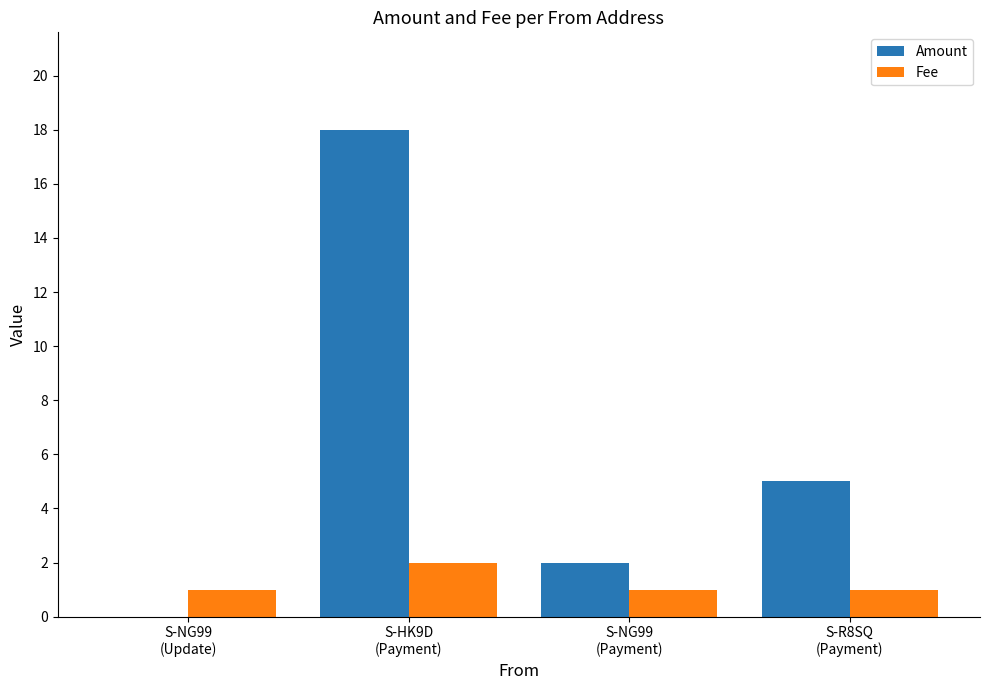

Which series has the largest total across all categories?

Amount